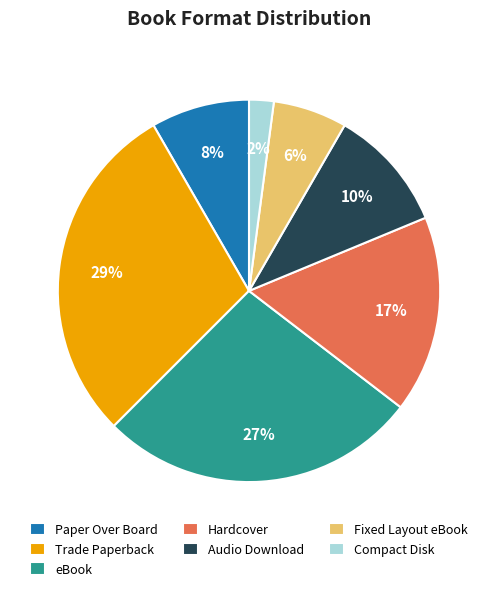

Does Compact Disk account for over 50% of the chart?

No